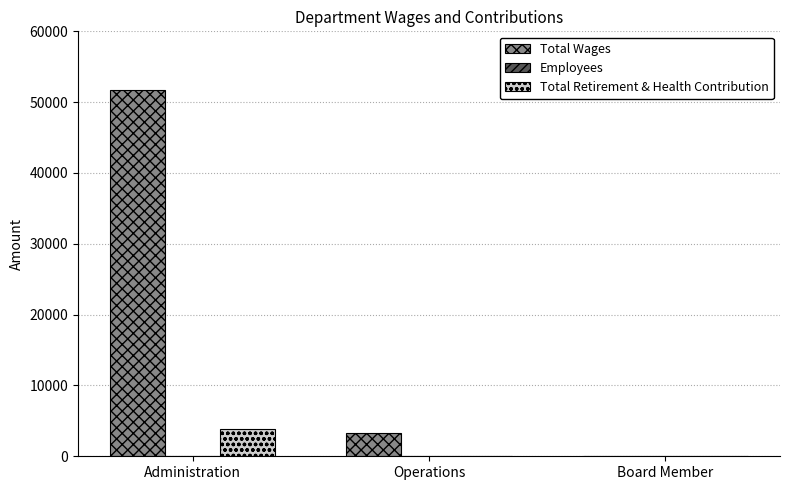

Between Administration and Board Member, which series saw the biggest shift?

Total Wages